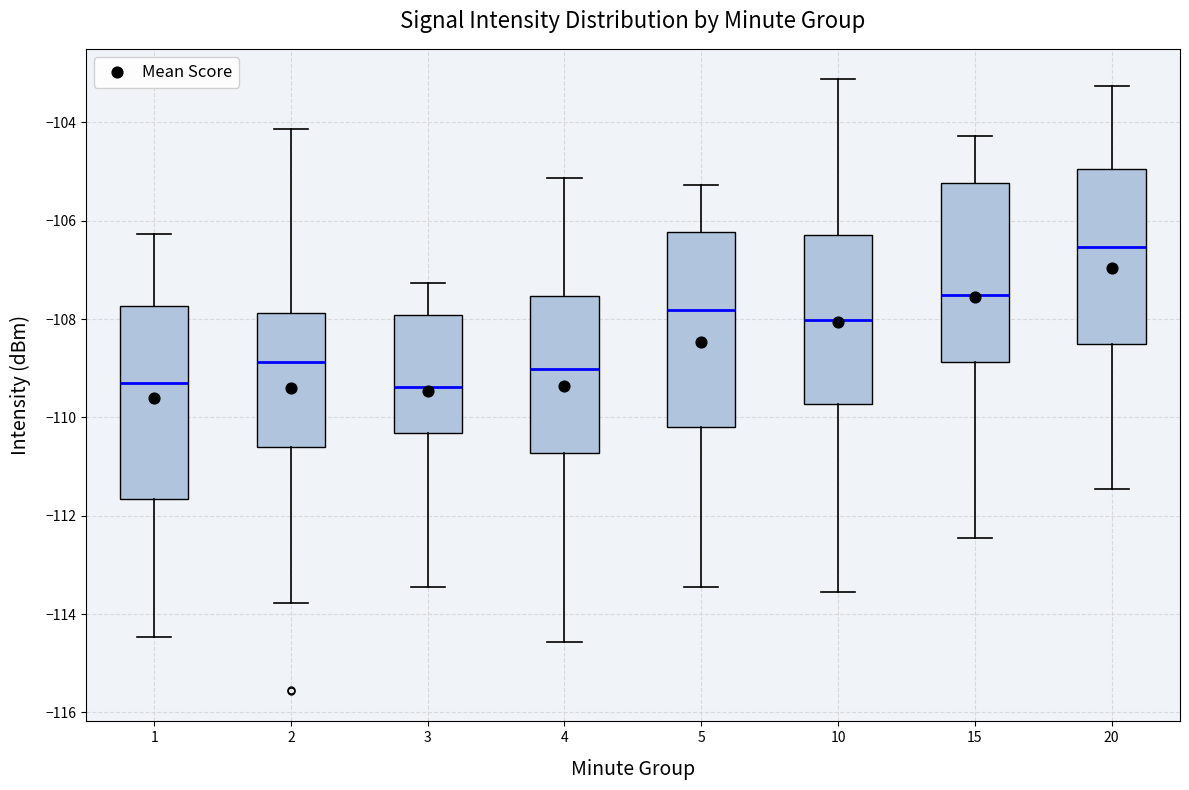

Where does the lower whisker of the box at x = 10 end on the y-axis? The values are not printed on the chart, so give them approximately, as read against the axis.

-113.6